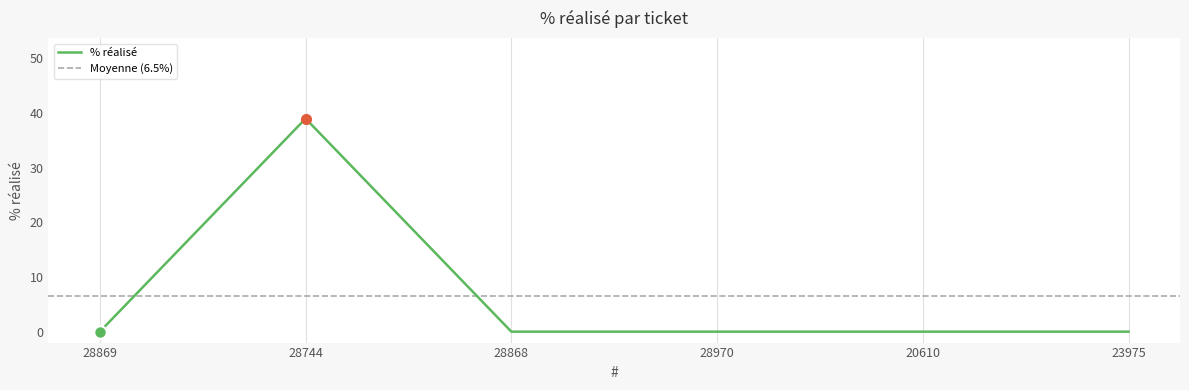

How many categories are shown in the chart?

6